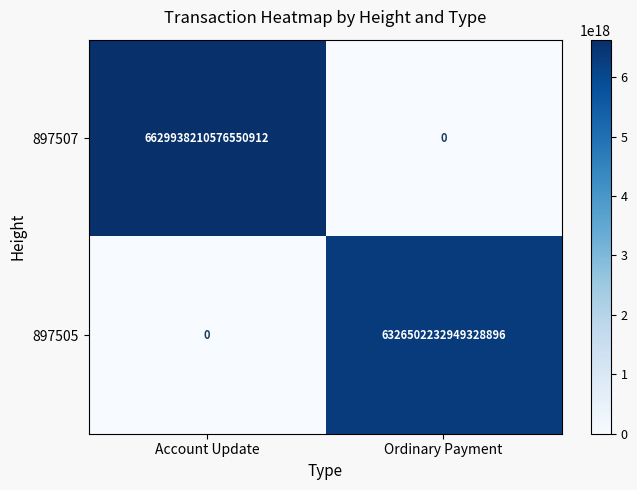

Between Account Update and Ordinary Payment, which series saw the biggest shift?

897507